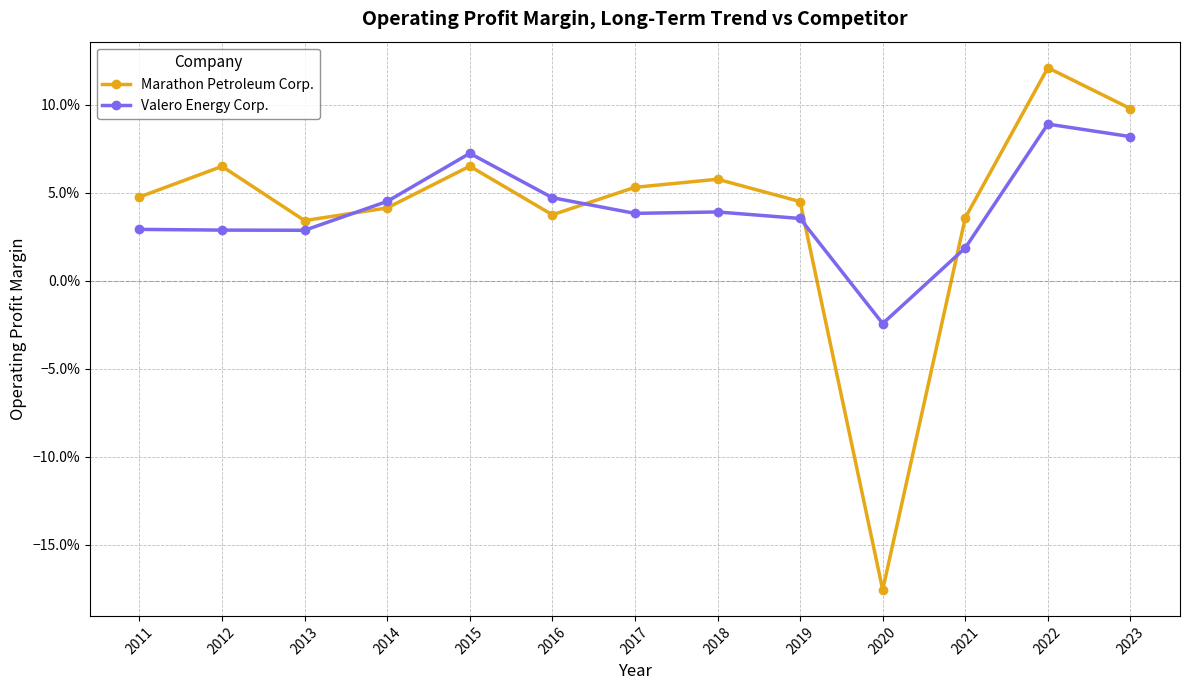

What are all the series names shown in the legend?

Marathon Petroleum Corp., Valero Energy Corp.